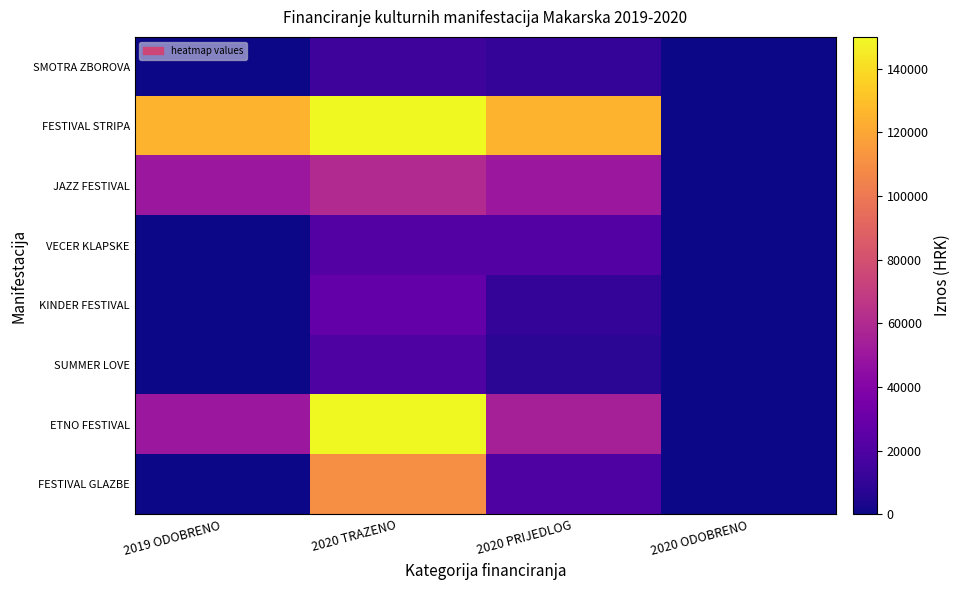

List the series in order of their peak value, lowest first.

SMOTRA ZBOROVA, SUMMER LOVE, VECER KLAPSKE, KINDER FESTIVAL, JAZZ FESTIVAL, FESTIVAL GLAZBE, FESTIVAL STRIPA, ETNO FESTIVAL